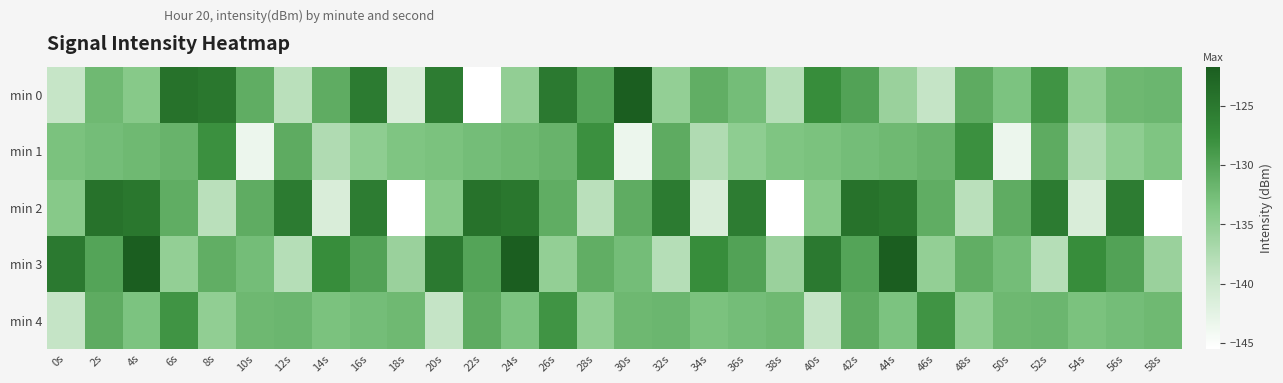

Reading left to right, what are all the values shown in this chart?

min 0: 0s=-139.4	2s=-132.1	4s=-134.1	6s=-124.3	8s=-124.9	10s=-130.9	12s=-138.4	14s=-130.8	16s=-125.4	18s=-141.4	20s=-125.5	22s=-145.5	24s=-135.0	26s=-125.2	28s=-130.0	30s=-121.7	32s=-135.1	34s=-131.1	36s=-132.6	38s=-138.0	40s=-127.6	42s=-129.8	44s=-135.7	46s=-139.3	48s=-130.8	50s=-133.3	52s=-128.3	54s=-134.9	56s=-132.1	58s=-131.9
min 1: 0s=-133.2	2s=-132.6	4s=-132.1	6s=-131.6	8s=-128.0	10s=-143.4	12s=-130.8	14s=-137.6	16s=-134.7	18s=-133.4	20s=-133.2	22s=-132.6	24s=-132.1	26s=-131.6	28s=-128.0	30s=-143.4	32s=-130.8	34s=-137.6	36s=-134.7	38s=-133.4	40s=-133.2	42s=-132.6	44s=-132.1	46s=-131.6	48s=-128.0	50s=-143.4	52s=-130.8	54s=-137.6	56s=-134.7	58s=-133.4
min 2: 0s=-134.1	2s=-124.3	4s=-124.9	6s=-130.9	8s=-138.4	10s=-130.8	12s=-125.4	14s=-141.4	16s=-125.5	18s=-145.5	20s=-134.1	22s=-124.3	24s=-124.9	26s=-130.9	28s=-138.4	30s=-130.8	32s=-125.4	34s=-141.4	36s=-125.5	38s=-145.5	40s=-134.1	42s=-124.3	44s=-124.9	46s=-130.9	48s=-138.4	50s=-130.8	52s=-125.4	54s=-141.4	56s=-125.5	58s=-145.5
min 3: 0s=-125.2	2s=-130.0	4s=-121.7	6s=-135.1	8s=-131.1	10s=-132.6	12s=-138.0	14s=-127.6	16s=-129.8	18s=-135.7	20s=-125.2	22s=-130.0	24s=-121.7	26s=-135.1	28s=-131.1	30s=-132.6	32s=-138.0	34s=-127.6	36s=-129.8	38s=-135.7	40s=-125.2	42s=-130.0	44s=-121.7	46s=-135.1	48s=-131.1	50s=-132.6	52s=-138.0	54s=-127.6	56s=-129.8	58s=-135.7
min 4: 0s=-139.3	2s=-130.8	4s=-133.3	6s=-128.3	8s=-134.9	10s=-132.1	12s=-131.9	14s=-133.2	16s=-132.6	18s=-132.1	20s=-139.3	22s=-130.8	24s=-133.3	26s=-128.3	28s=-134.9	30s=-132.1	32s=-131.9	34s=-133.2	36s=-132.6	38s=-132.1	40s=-139.3	42s=-130.8	44s=-133.3	46s=-128.3	48s=-134.9	50s=-132.1	52s=-131.9	54s=-133.2	56s=-132.6	58s=-132.1